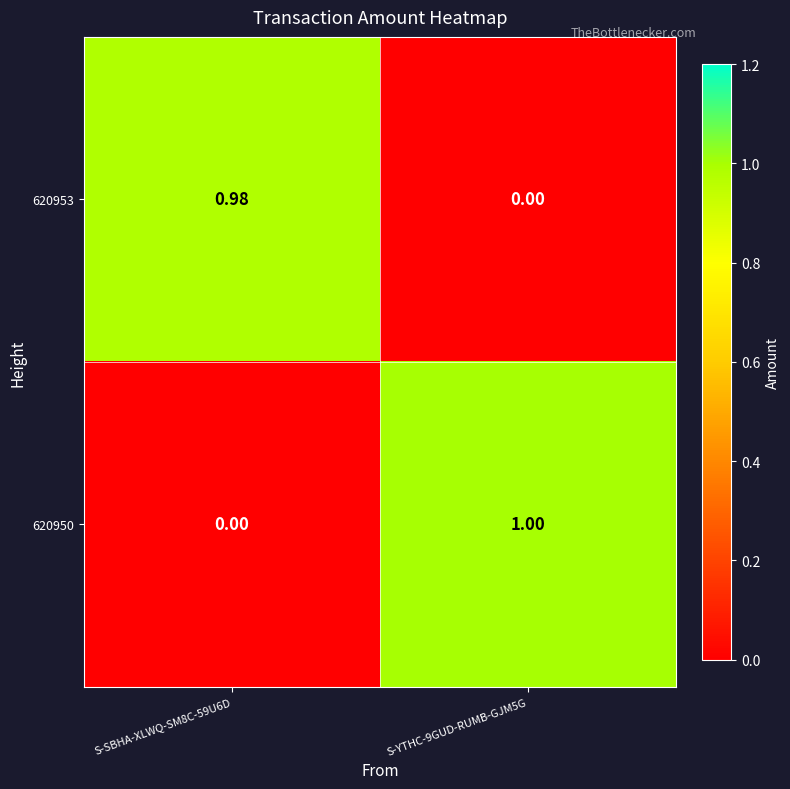

Rank the series at S-SBHA-XLWQ-SM8C-59U6D from highest to lowest value.

620953, 620950